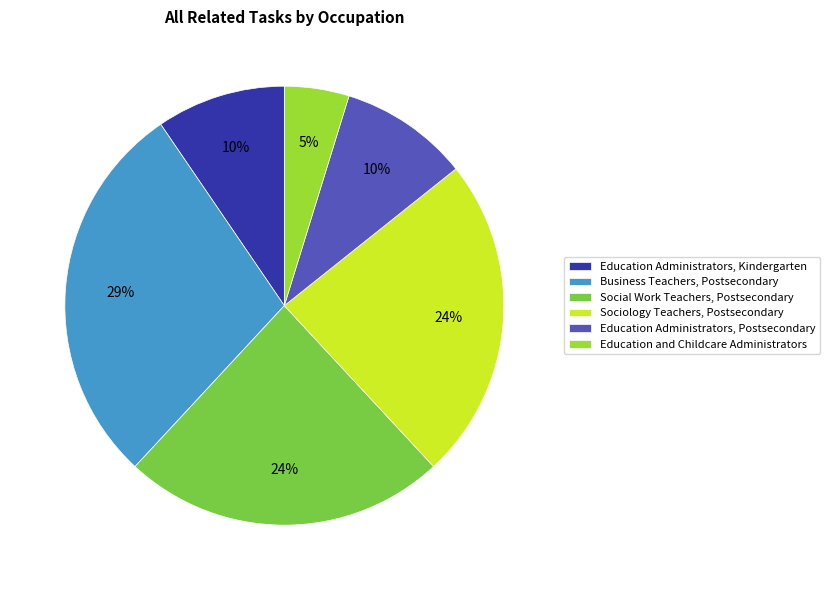

To the nearest percent, what is the difference between the Education Administrators, Postsecondary and Business Teachers, Postsecondary slice percentages?

19%